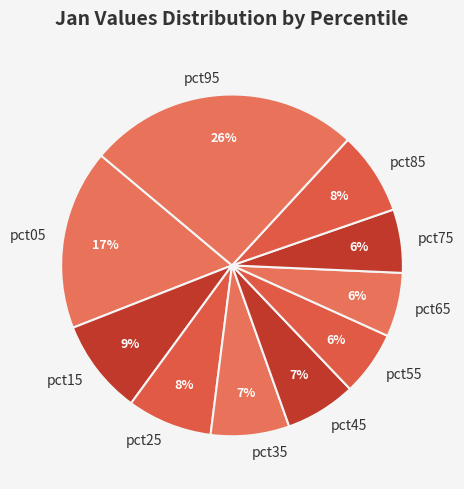

Does any single category account for the majority?

No